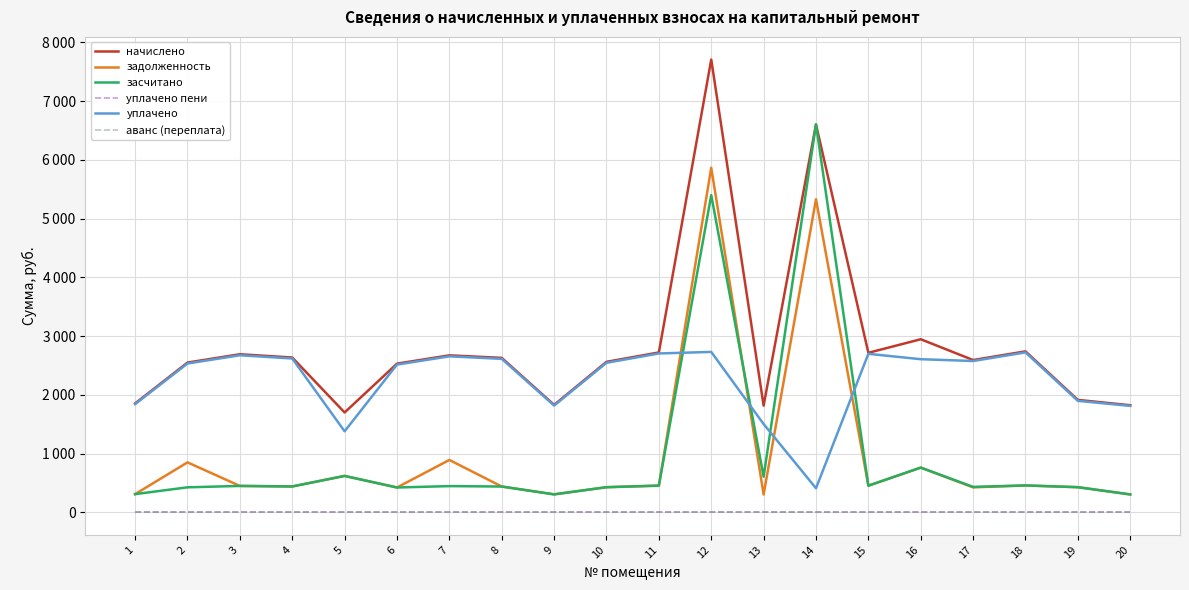

What is the total value across all series at 14?

18943.9